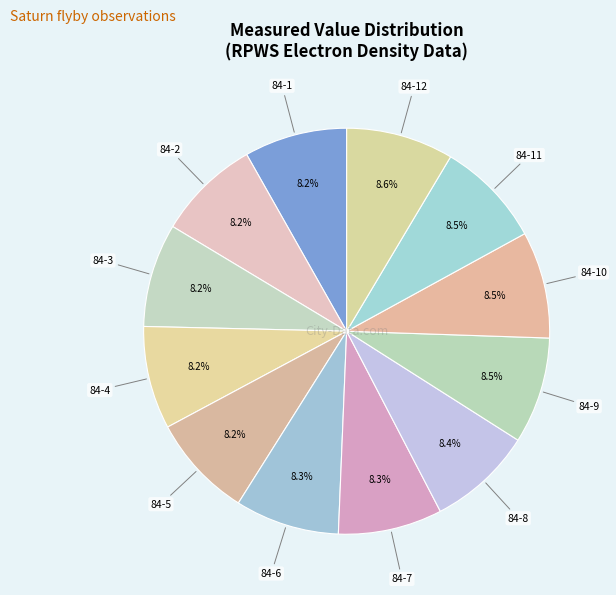

How many segments does this pie chart have?

12